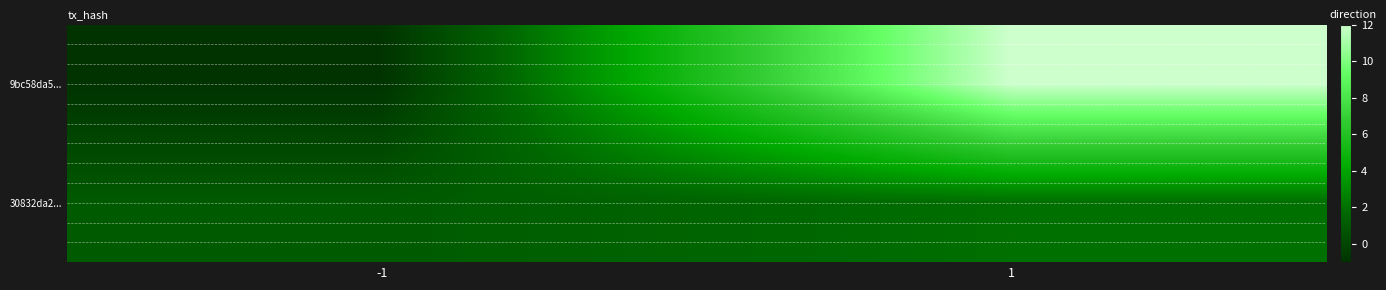

Reading left to right, list all the values displayed in this chart.

9bc58da5...: -1=-1	1=12
30832da2...: -1=1	1=2